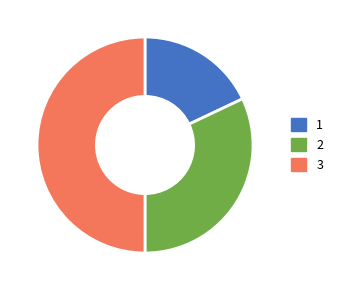

Combined, do 3 and 1 account for over 50%?

Yes